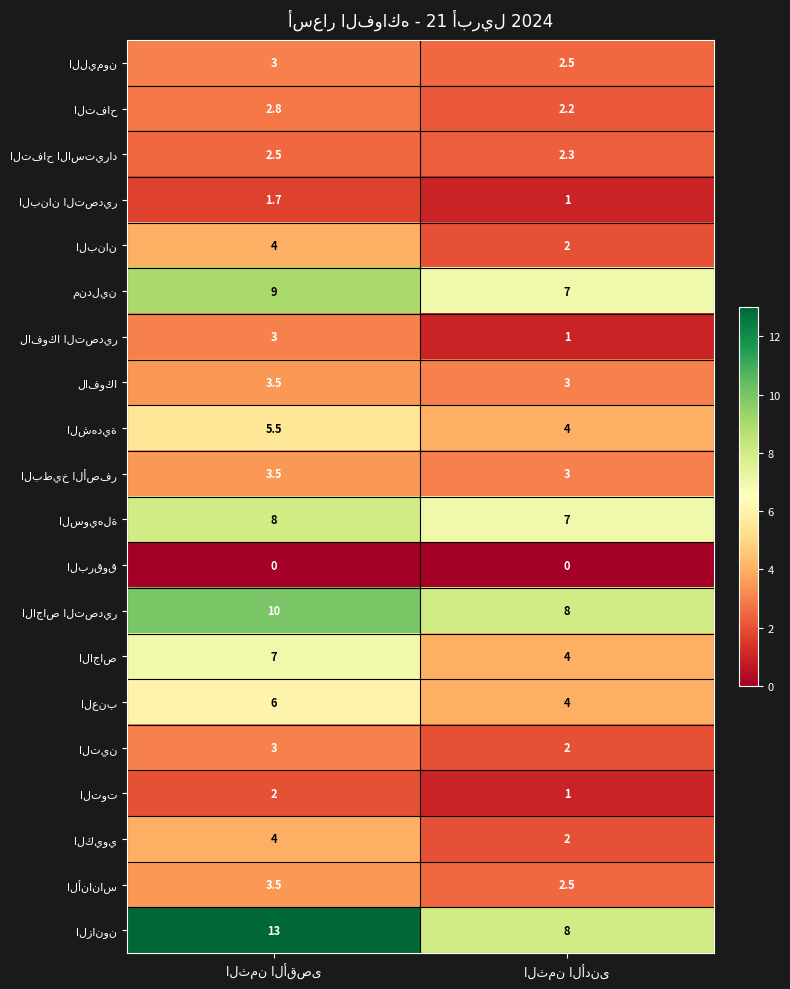

What is the greatest value displayed?

13.0